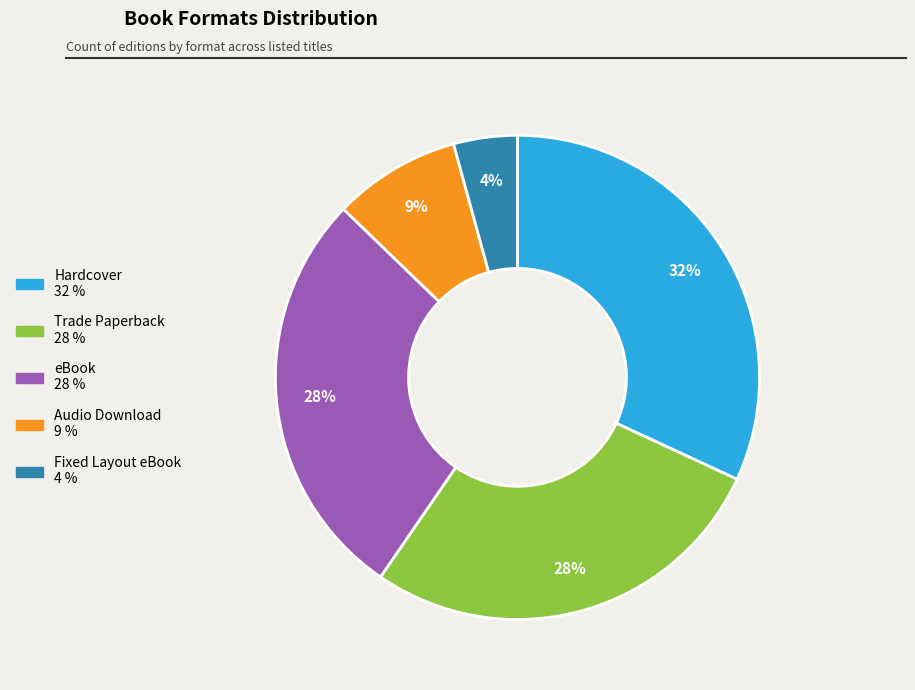

Is Trade Paperback the majority of the pie?

No